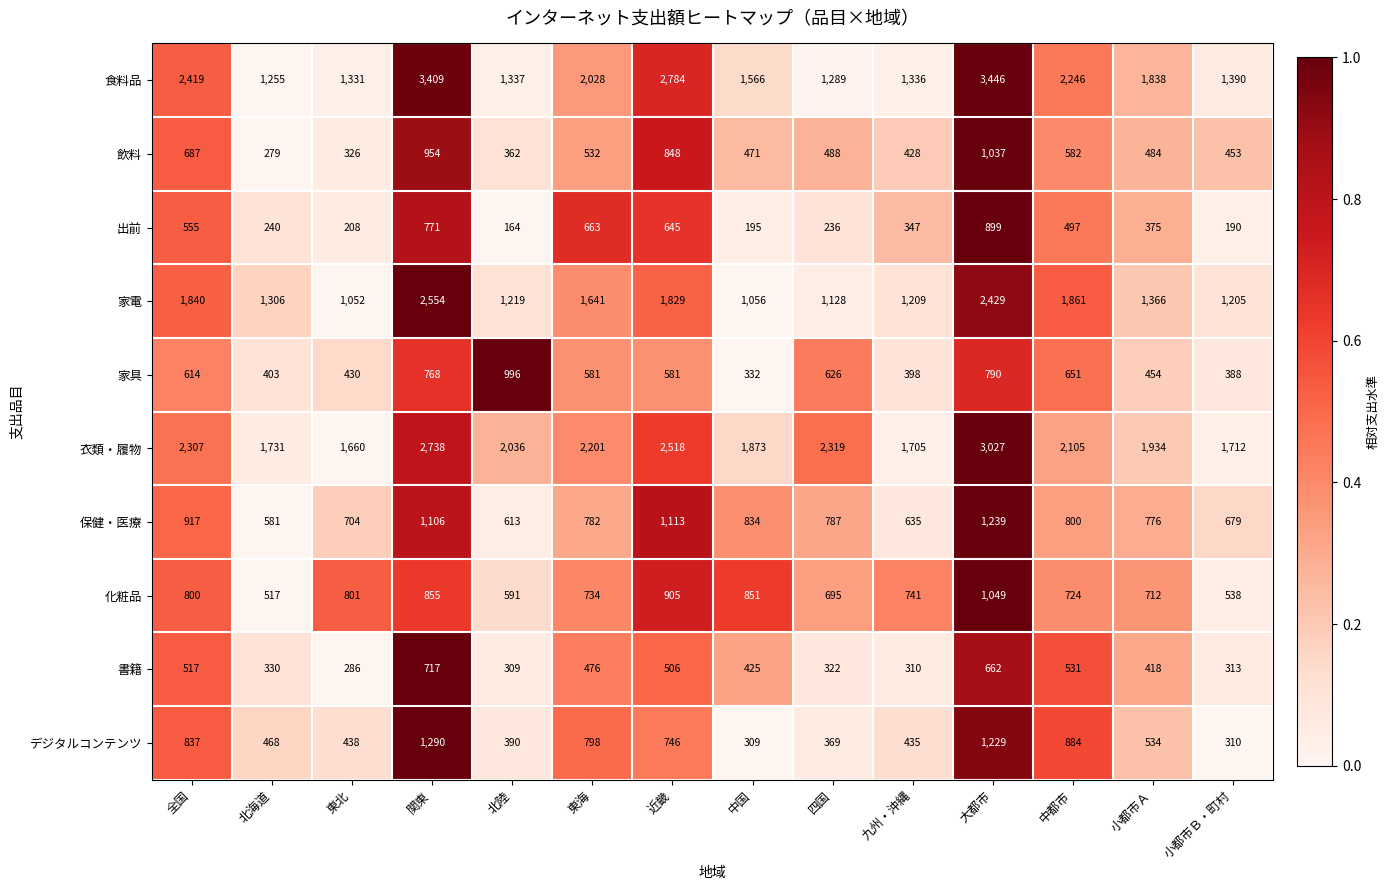

Which series changed the most between 大都市 and 中都市?

食料品